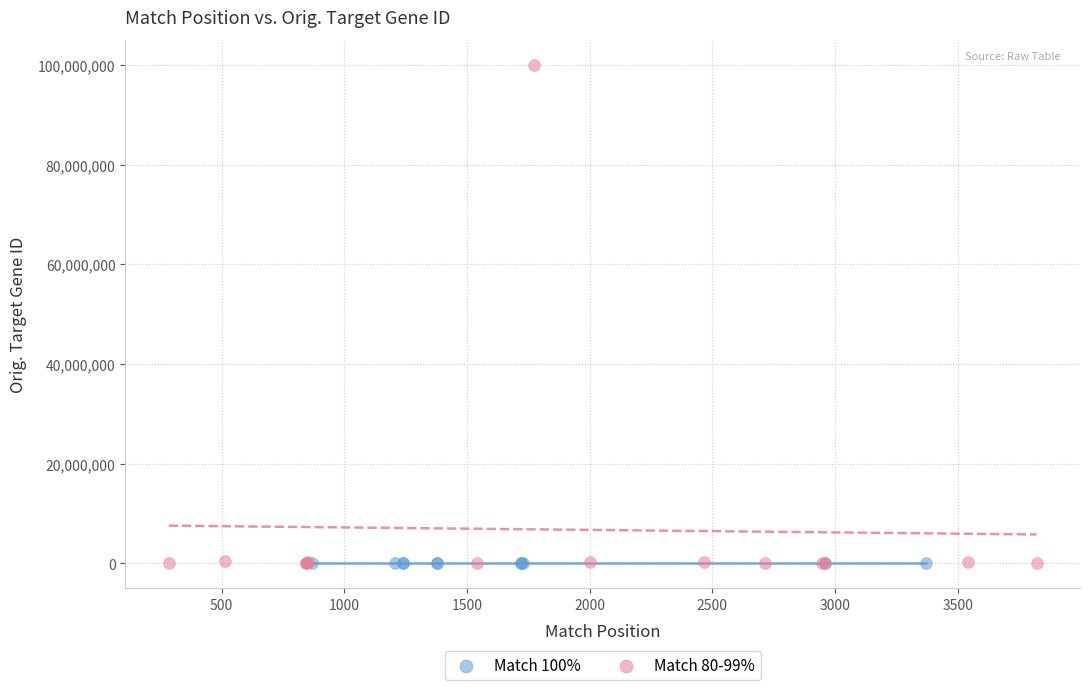

Which series contains the highest Y value?

Match 80-99%